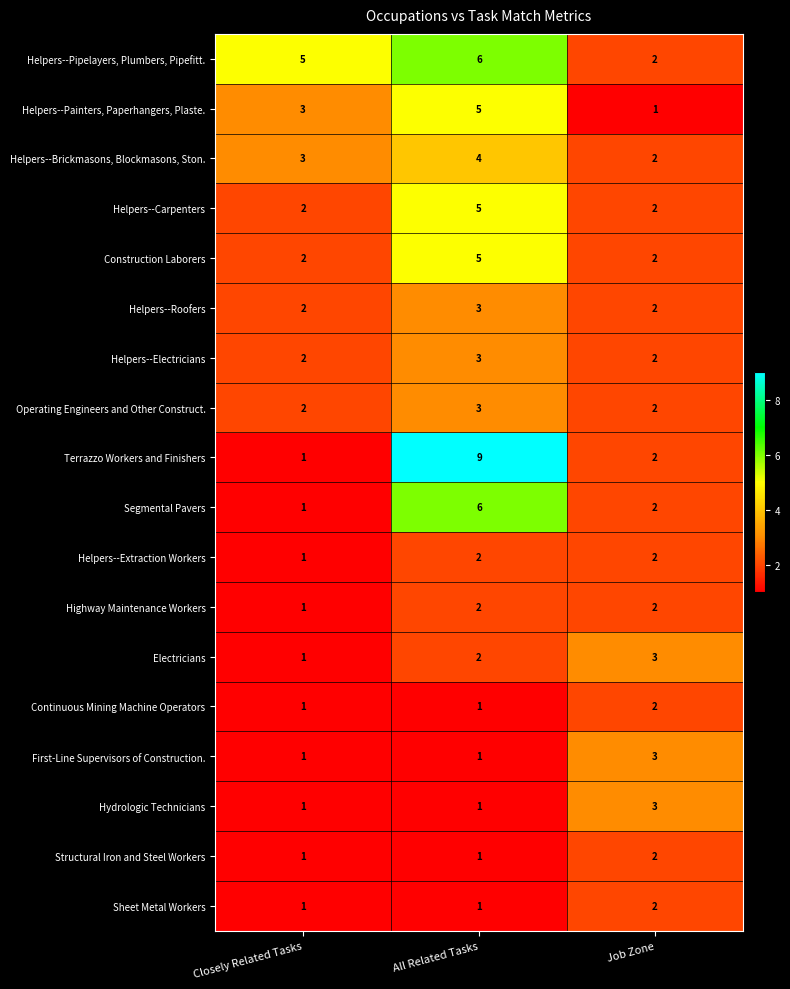

What is the approximate value of Segmental Pavers at All Related Tasks?

6